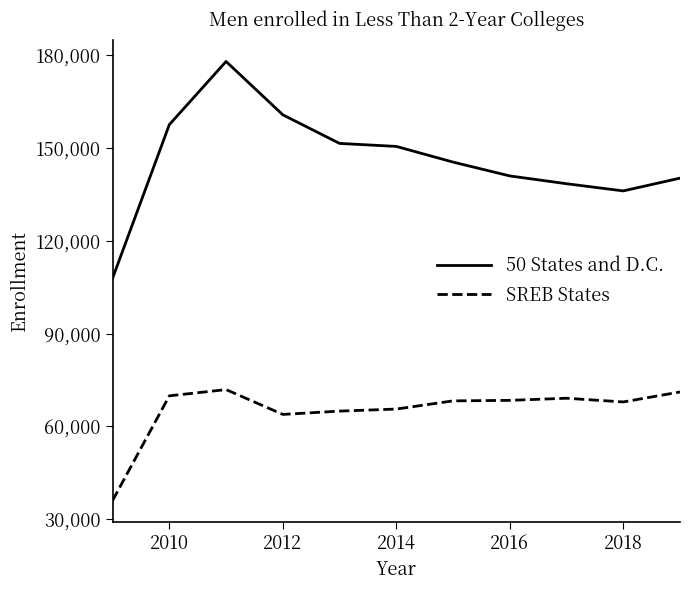

What is the difference between the maximum and minimum values in the SREB States series?

35857